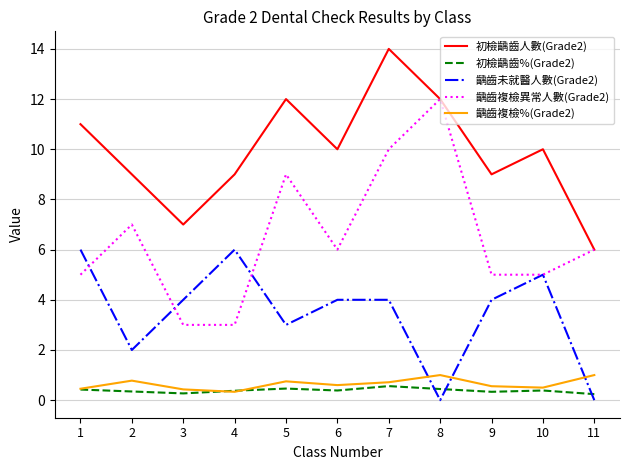

At which label is 齲齒複檢異常人數(Grade2) closest to 7?

2